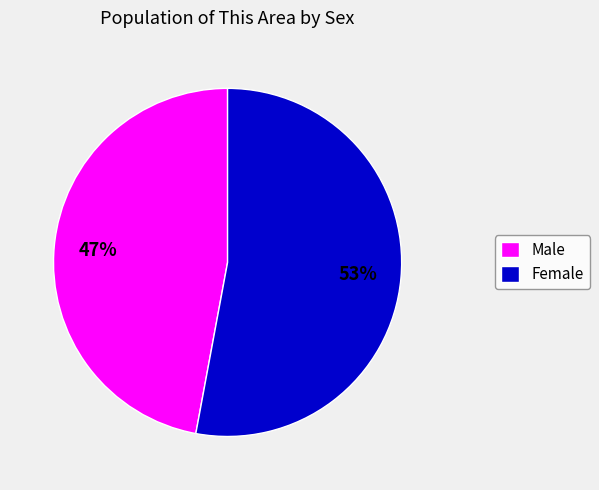

Count the number of slices in the pie.

2